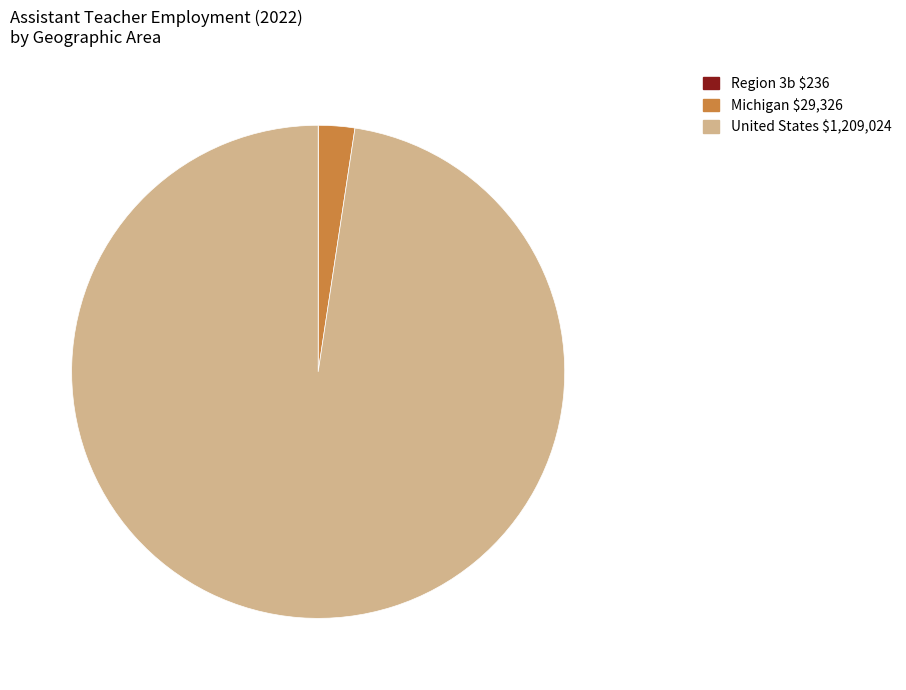

Which has a higher value, United States or Michigan?

United States